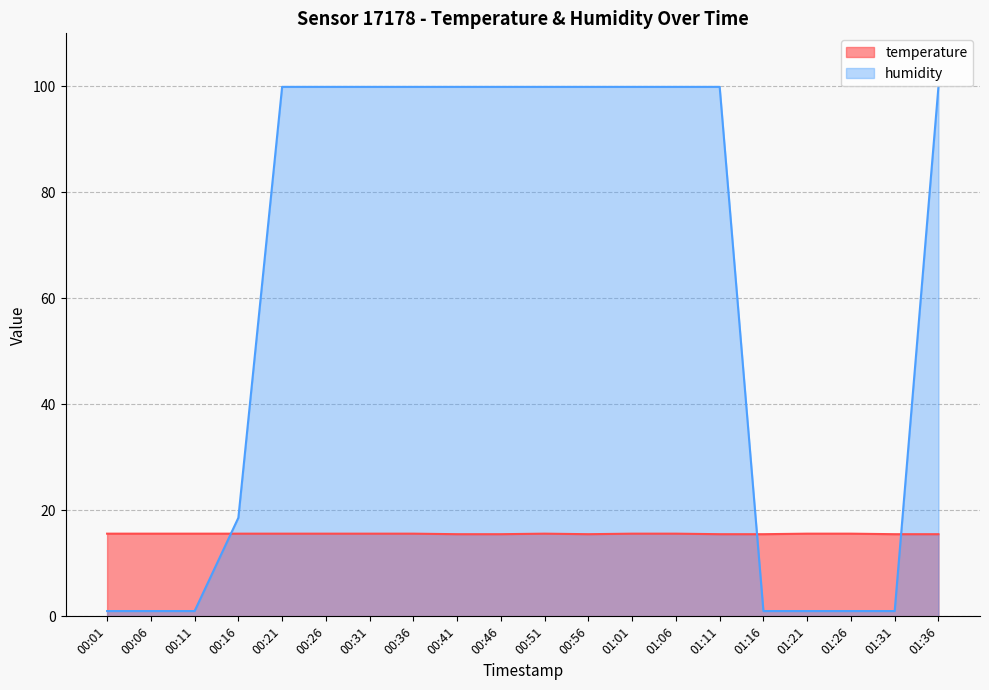

Reading right to left, transcribe all the data shown in this chart.

temperature: 01:36=15.5	01:31=15.5	01:26=15.6	01:21=15.6	01:16=15.5	01:11=15.5	01:06=15.6	01:01=15.6	00:56=15.5	00:51=15.6	00:46=15.5	00:41=15.5	00:36=15.6	00:31=15.6	00:26=15.6	00:21=15.6	00:16=15.6	00:11=15.6	00:06=15.6	00:01=15.6
humidity: 01:36=99.9	01:31=1.0	01:26=1.0	01:21=1.0	01:16=1.0	01:11=99.9	01:06=99.9	01:01=99.9	00:56=99.9	00:51=99.9	00:46=99.9	00:41=99.9	00:36=99.9	00:31=99.9	00:26=99.9	00:21=99.9	00:16=18.6	00:11=1.0	00:06=1.0	00:01=1.0